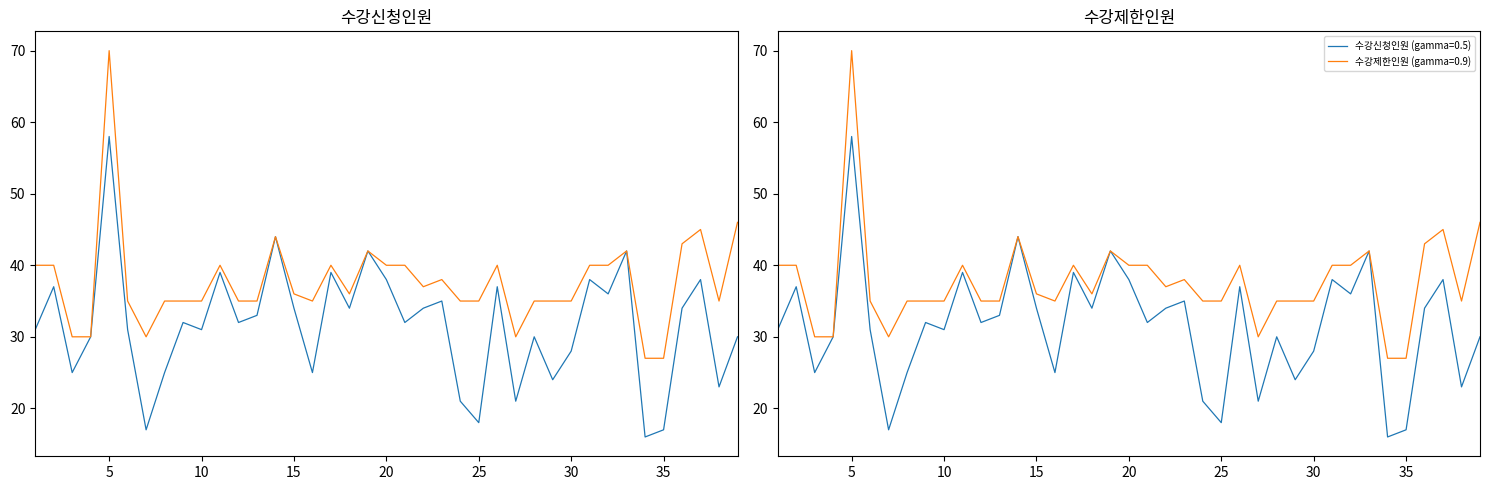

The 수강제한인원 (gamma=0.9) series shows 35 at 10. True or false?

True